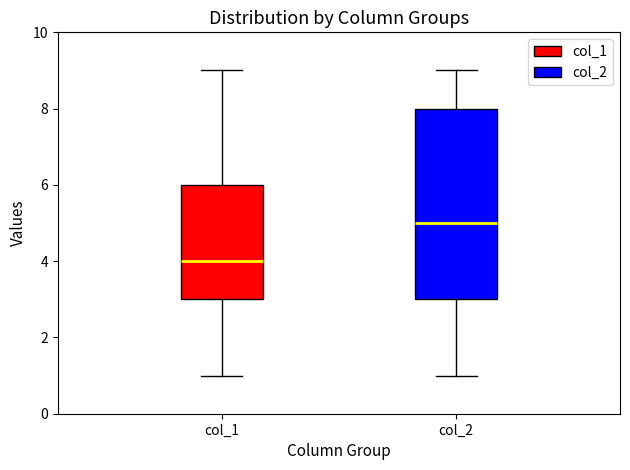

Reading left to right, read every box against the y-axis: the position of its median line, the range the box covers, and the ends of its whiskers. The values are not printed on the chart, so give them approximately, as read against the axis.

col_1: median 4, box 3 to 6, whiskers 1 to 9
col_2: median 5, box 3 to 8, whiskers 1 to 9